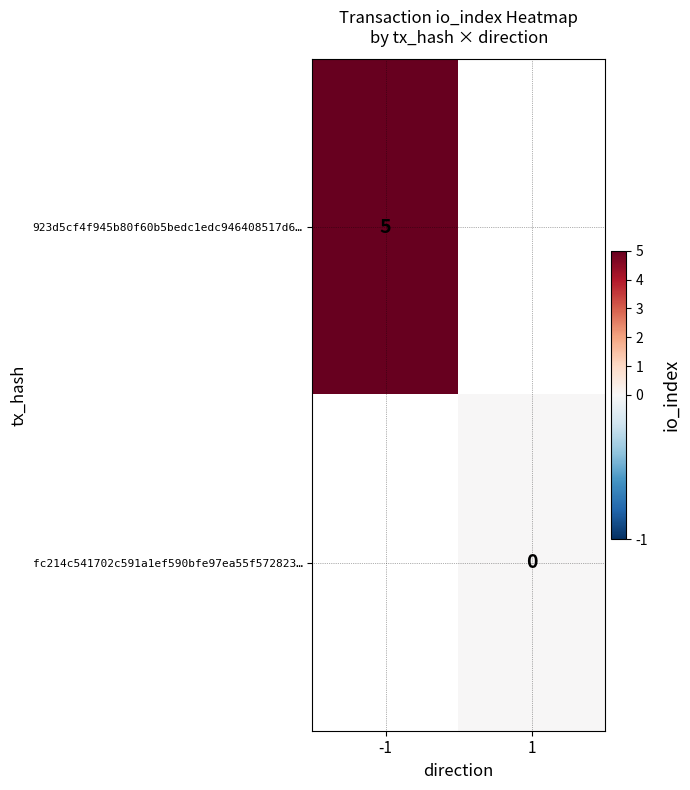

The value of 923d5cf4f945b80f60b5bedc1edc946408517d6… at -1 is 5. True or false?

True